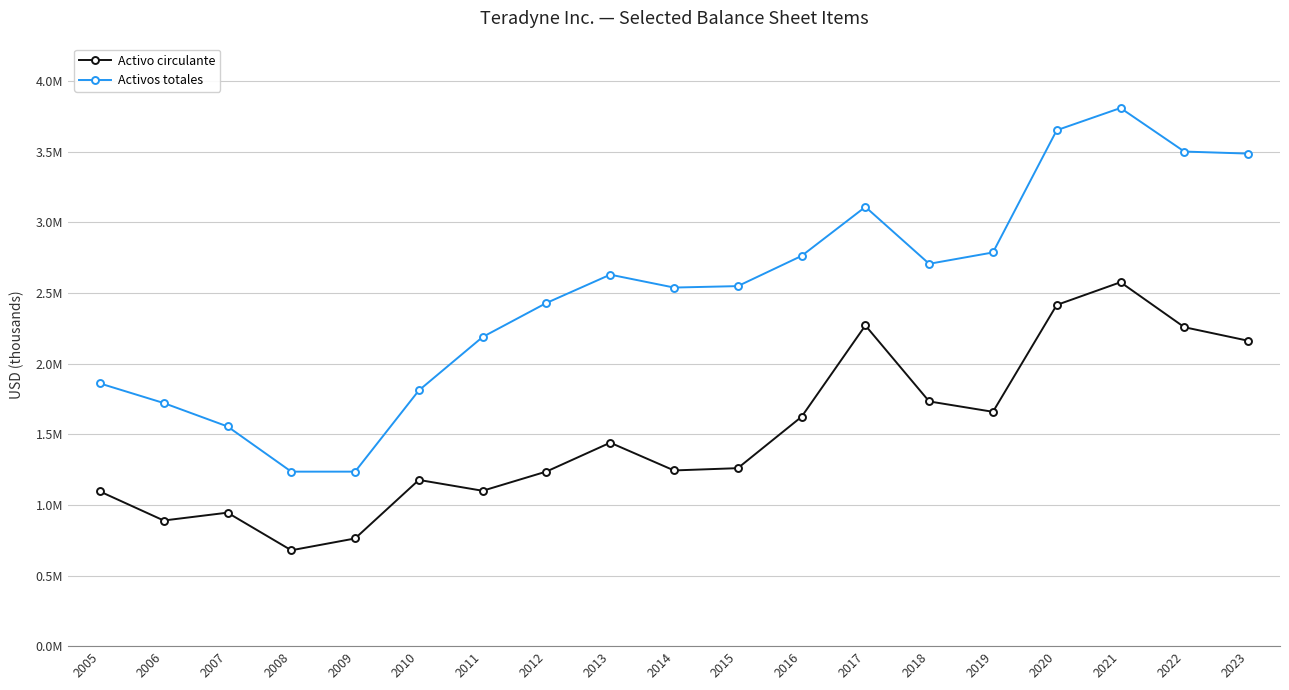

Does the chart have visible grid lines?

Yes